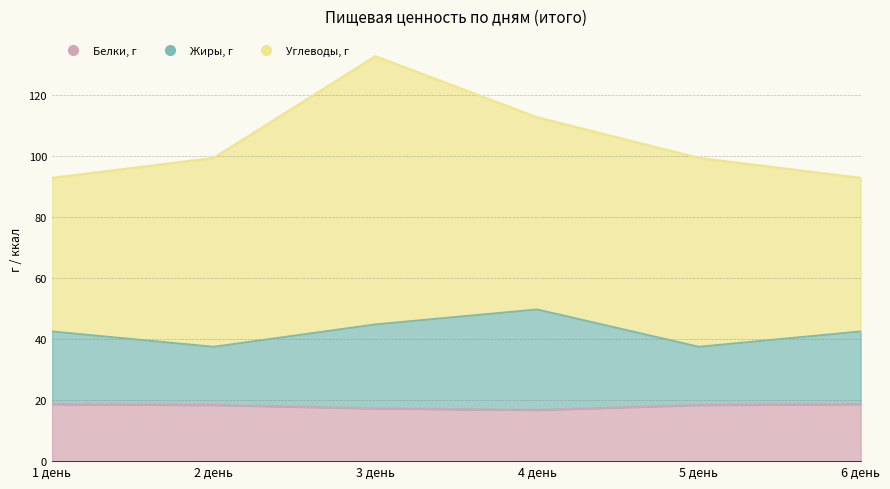

Does the chart display data point markers on the line(s)?

No